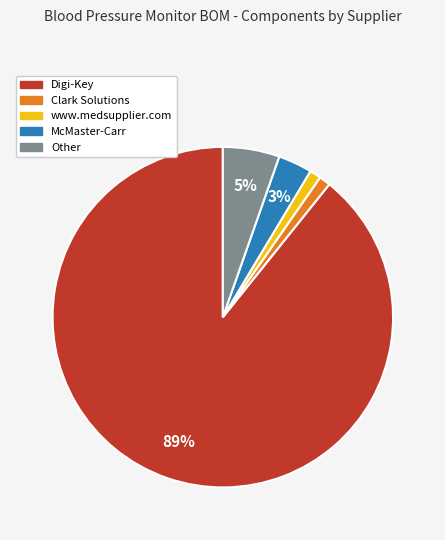

What is the majority slice?

Digi-Key